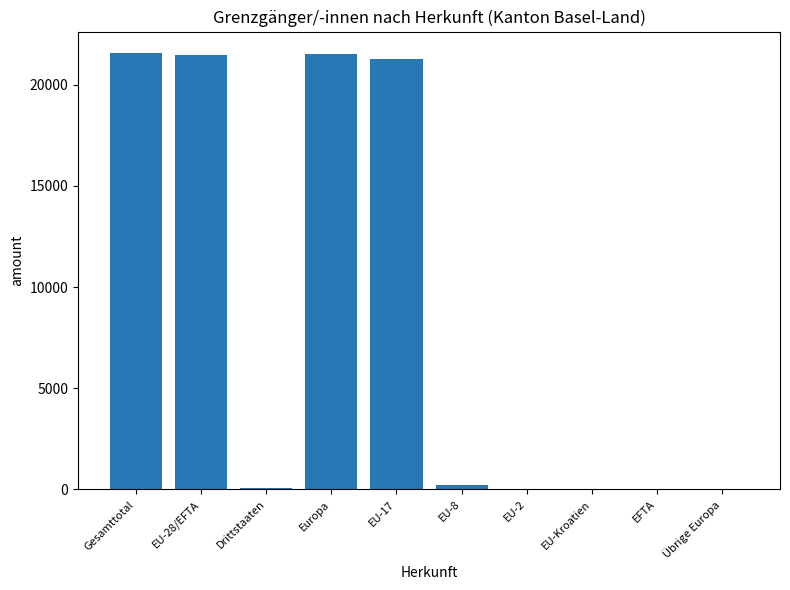

What is the difference between the values at EU-8 and EU-Kroatien?

190